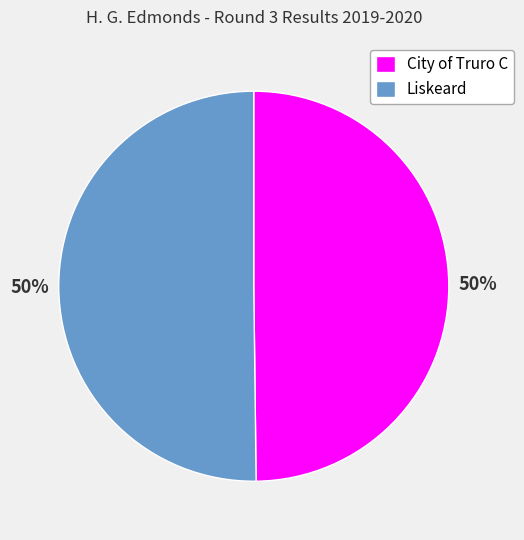

Combined, do Liskeard and City of Truro C account for over 50%?

Yes